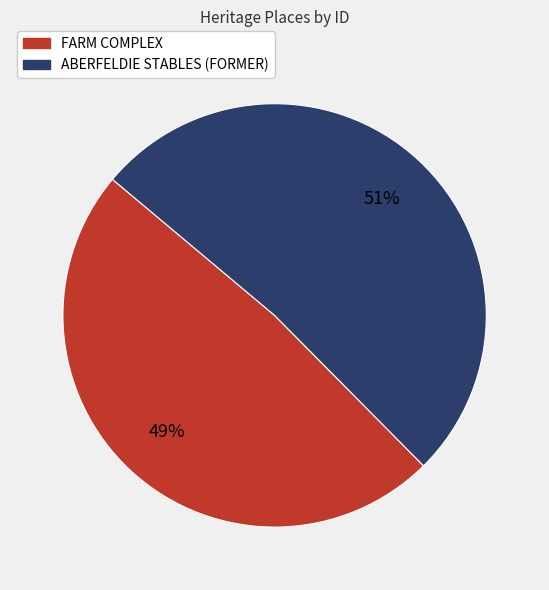

To the nearest percent, what is the combined percentage of FARM COMPLEX and ABERFELDIE STABLES (FORMER)?

100%